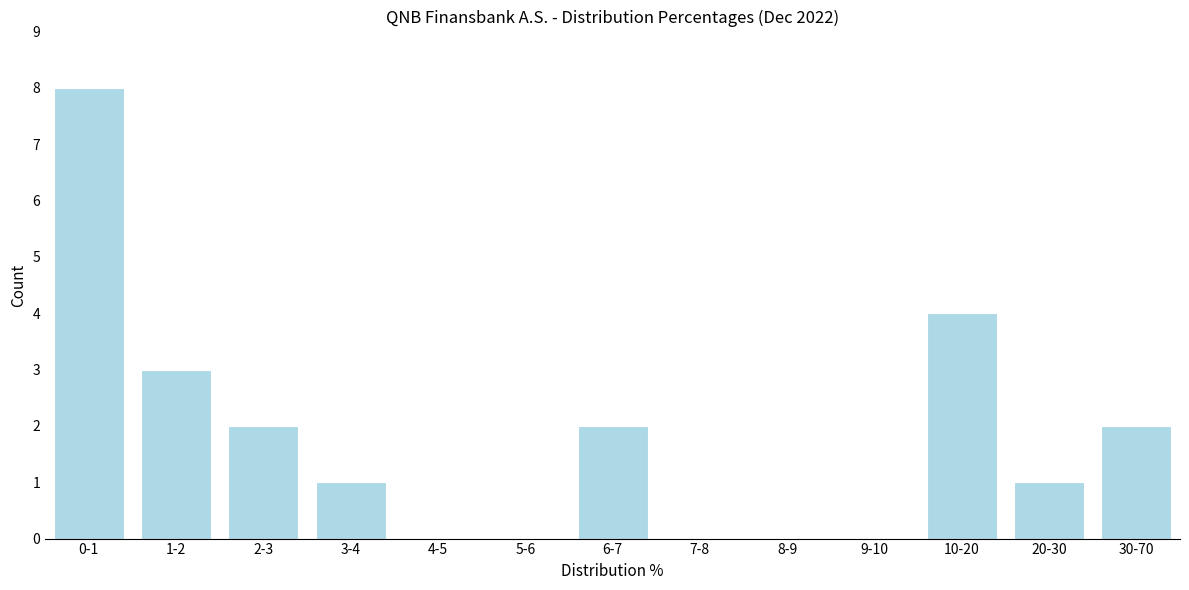

The chart shows a value of 0 at 8-9. True or false?

True